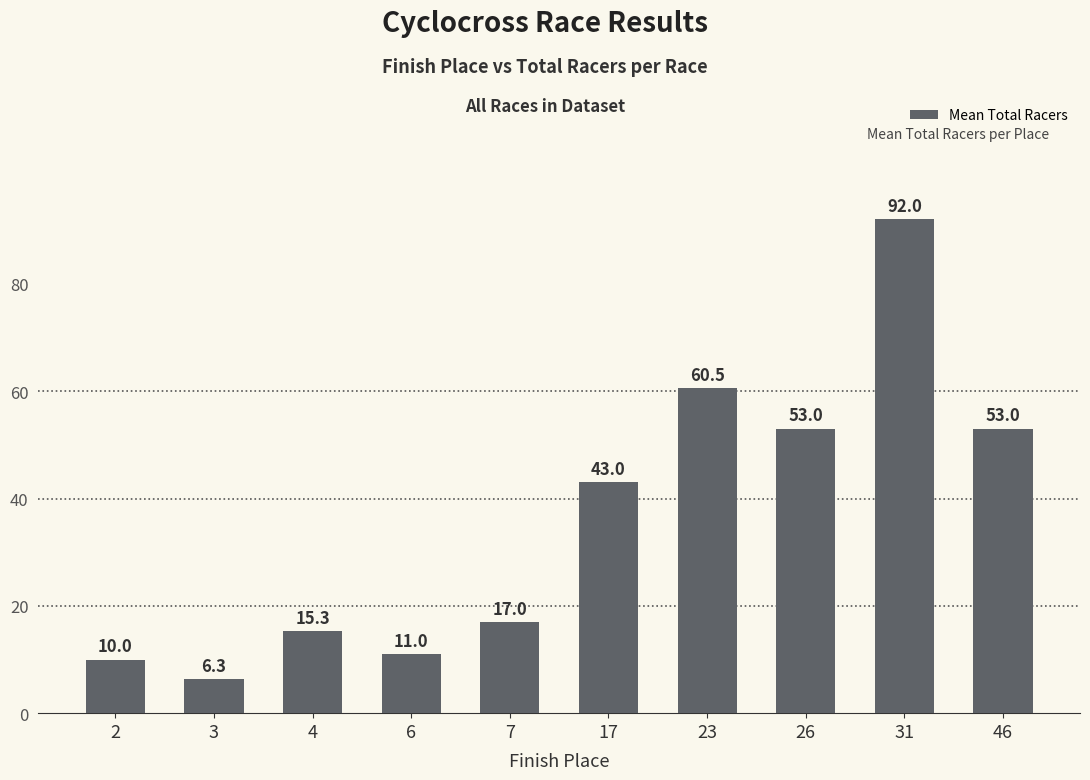

What value does the data have at 7?

17.0